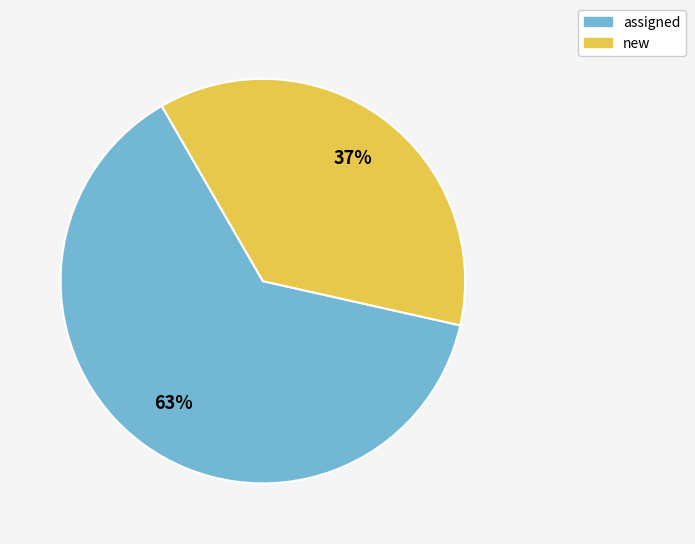

Rank the categories by value from highest to lowest.

assigned, new